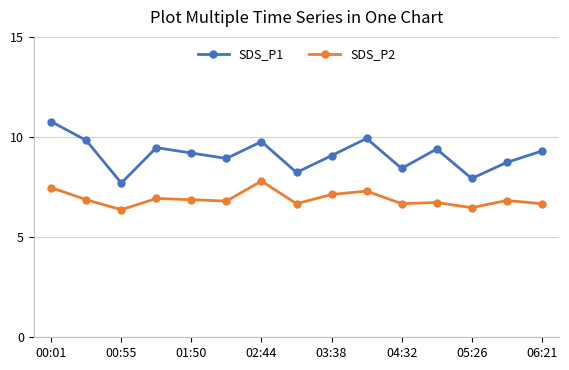

Which series has the largest total across all categories?

SDS_P1